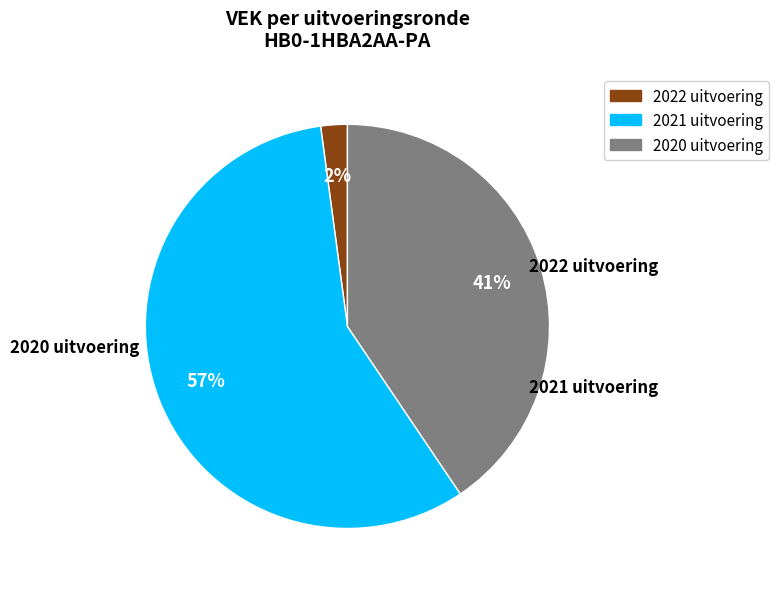

What percentage is the 2021 uitvoering slice, to the nearest percent?

57%